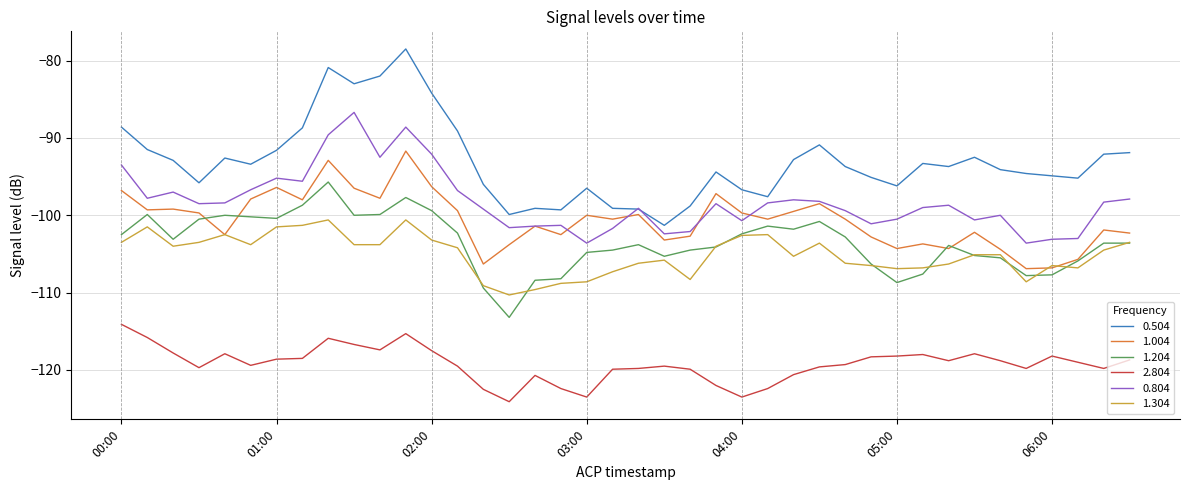

Which series has the widest spread of values?

0.504